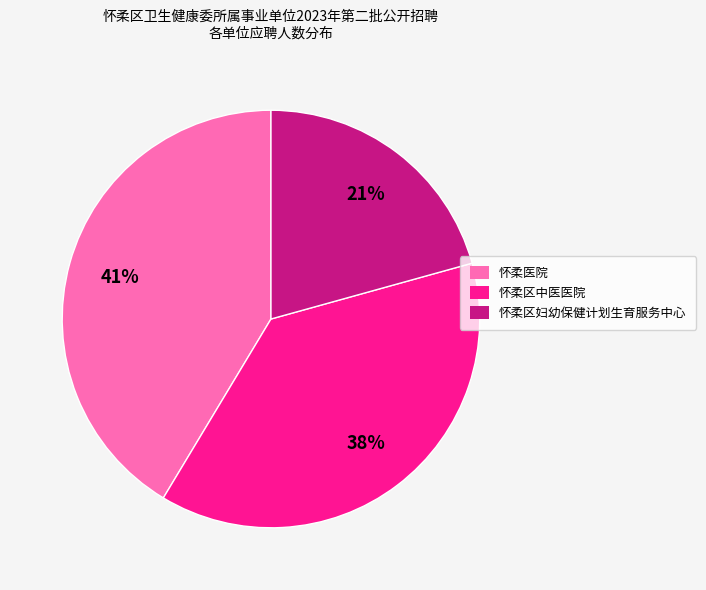

Approximately how many times larger is the value at 怀柔医院 compared to 怀柔区妇幼保健计划生育服务中心?

2.0